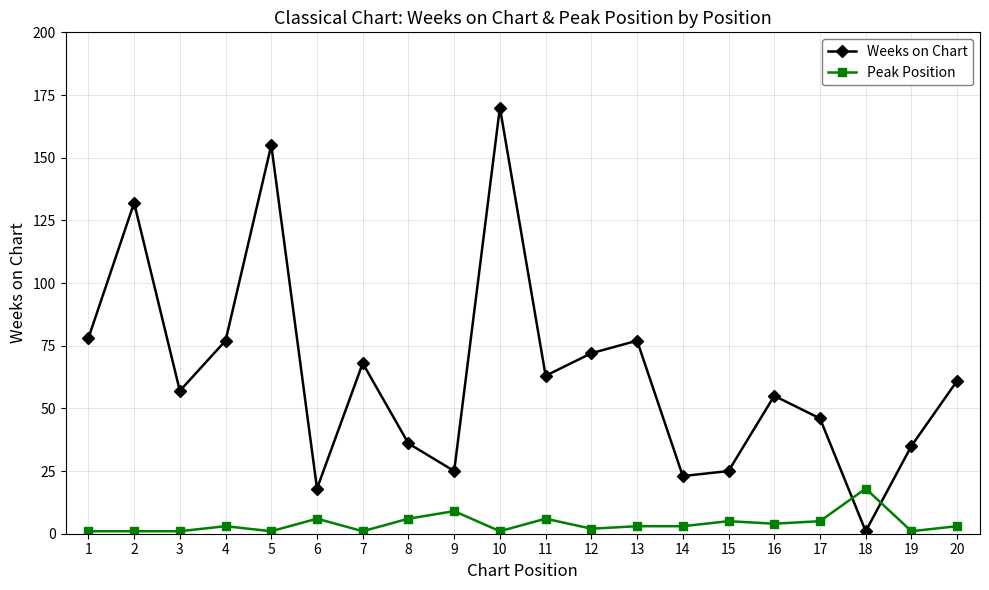

How many intersections are there between Peak Position and Weeks on Chart?

2